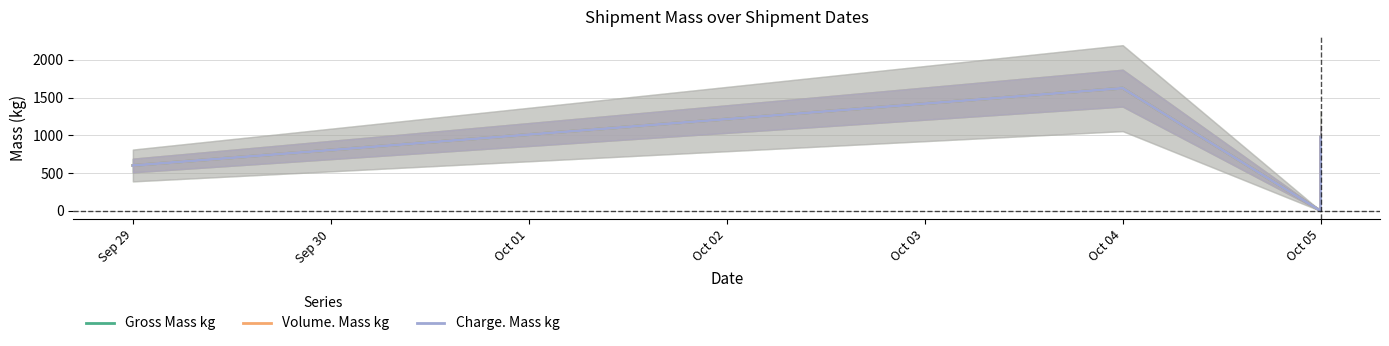

True or false: Charge. Mass kg has more than 0 interior local peaks.

True